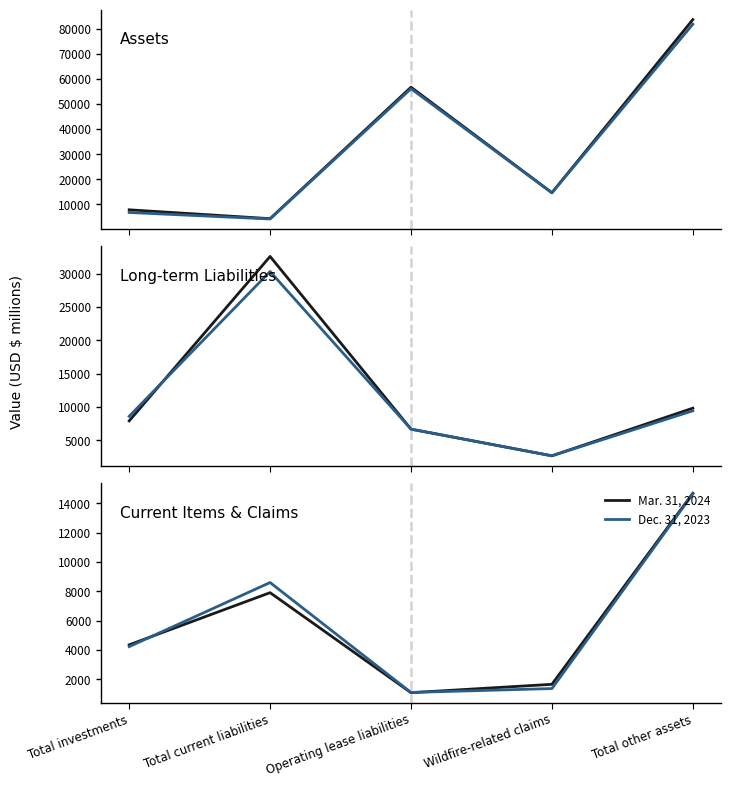

True or false: Dec. 31, 2023 and Mar. 31, 2024 cross at least once.

True